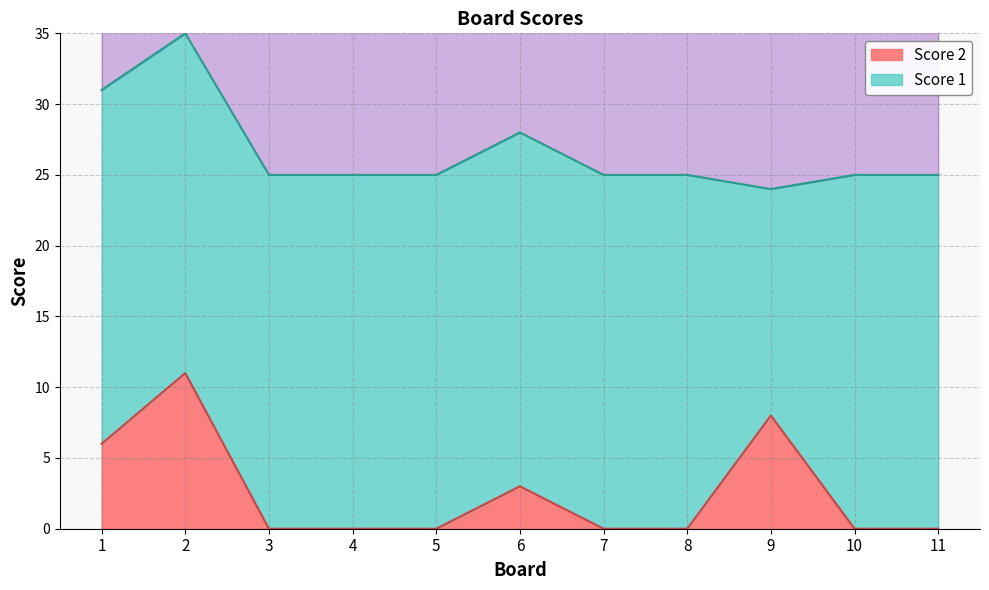

List the labels in order of value, largest first.

2, 9, 1, 6, 3, 4, 5, 7, 8, 10, 11